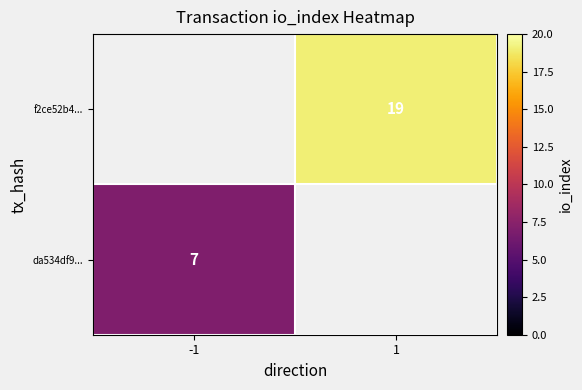

Which category has the lowest value across all series?

-1